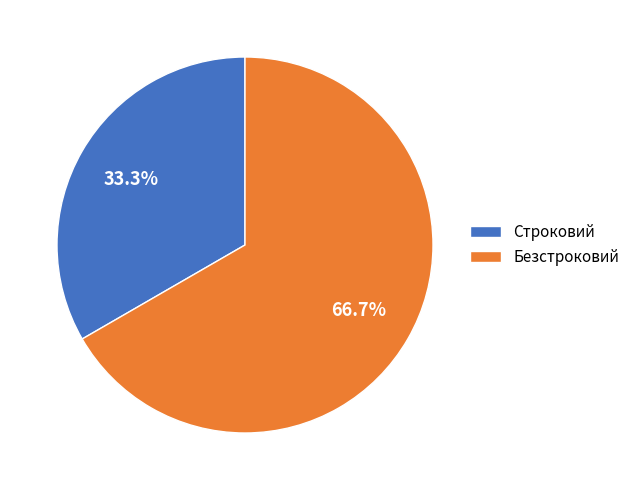

How many slices are in this pie chart?

2